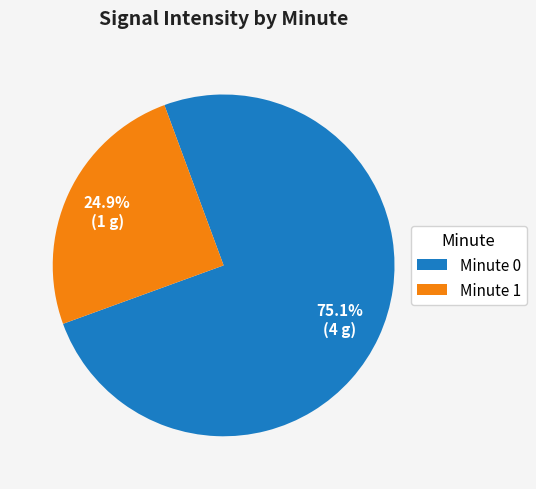

Approximately how many times larger is the value at Minute 0 compared to Minute 1?

3.0